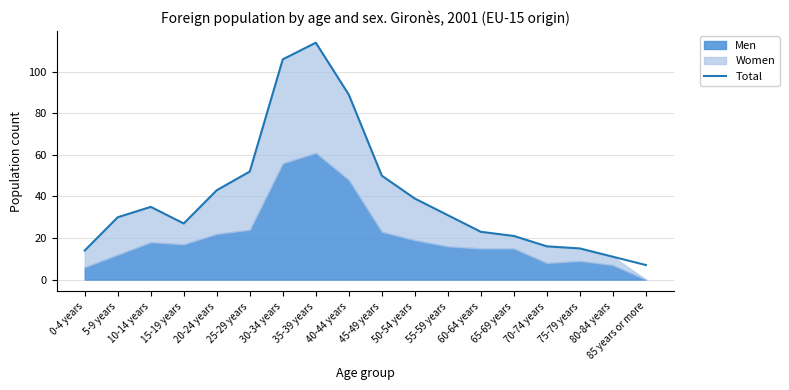

What is the ratio of the value at 40-44 years to the value at 70-74 years?

5.6